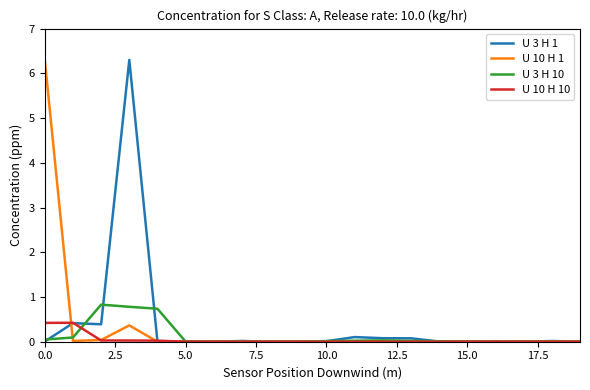

True or false: U 10 H 1 has more than 2 points higher than both neighbors.

True